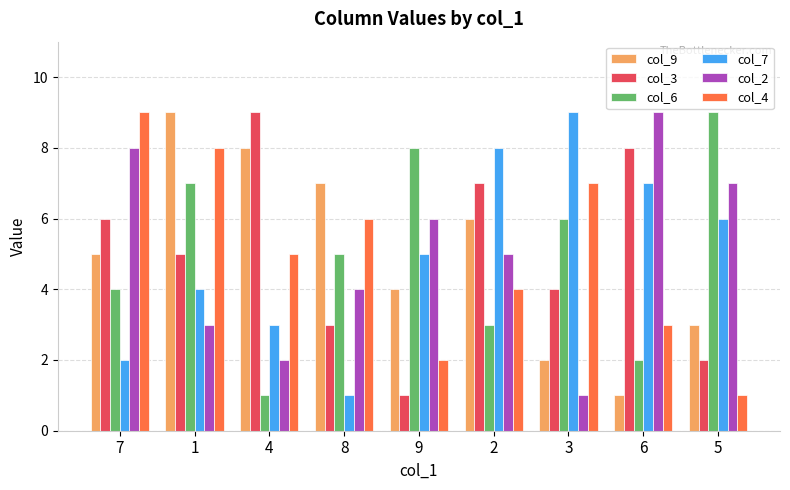

Between 9 and 2, which series saw the biggest shift?

col_3